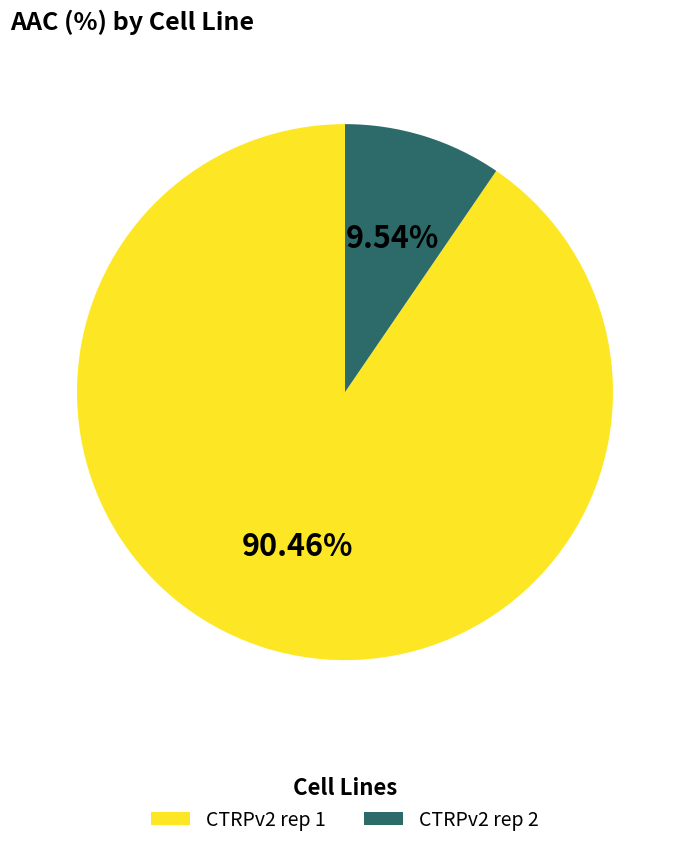

Rank the categories by value from lowest to highest.

CTRPv2 rep 2, CTRPv2 rep 1